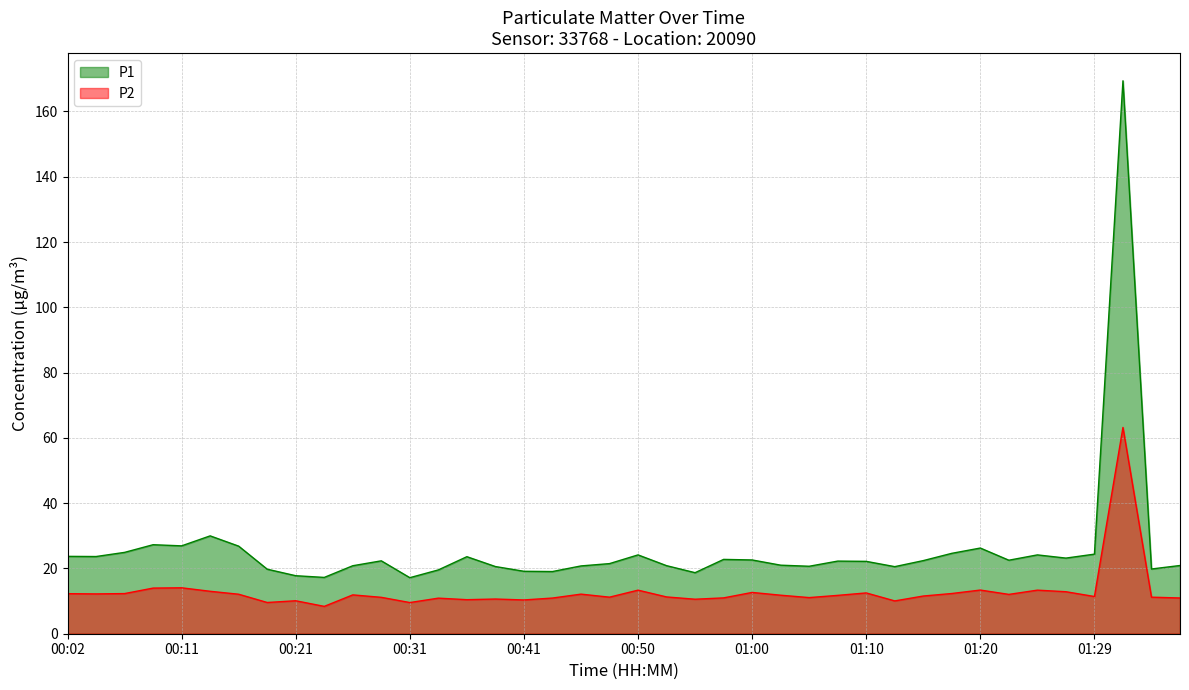

Which series has the largest total across all categories?

P1